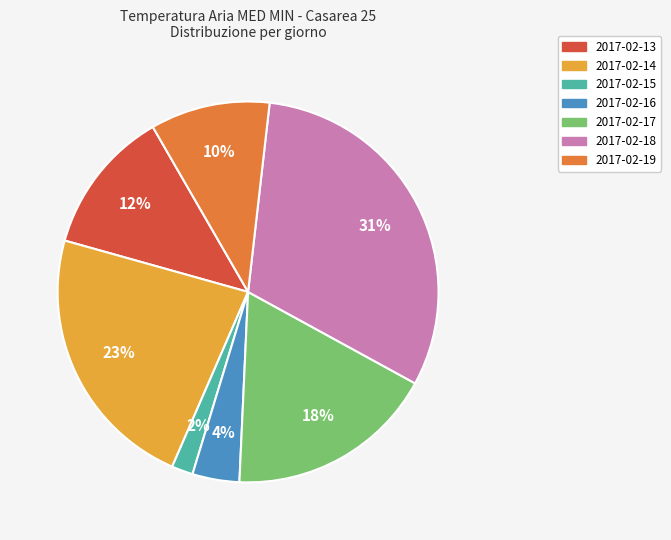

Count the number of slices in the pie.

7